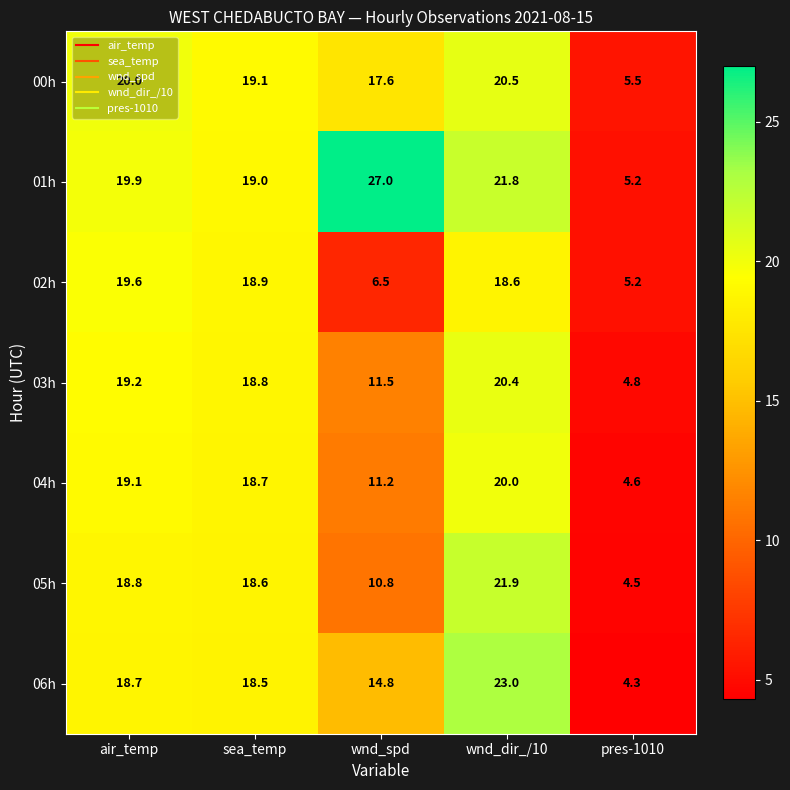

What is the difference between the maximum and second lowest values in the 01h series?

8.0